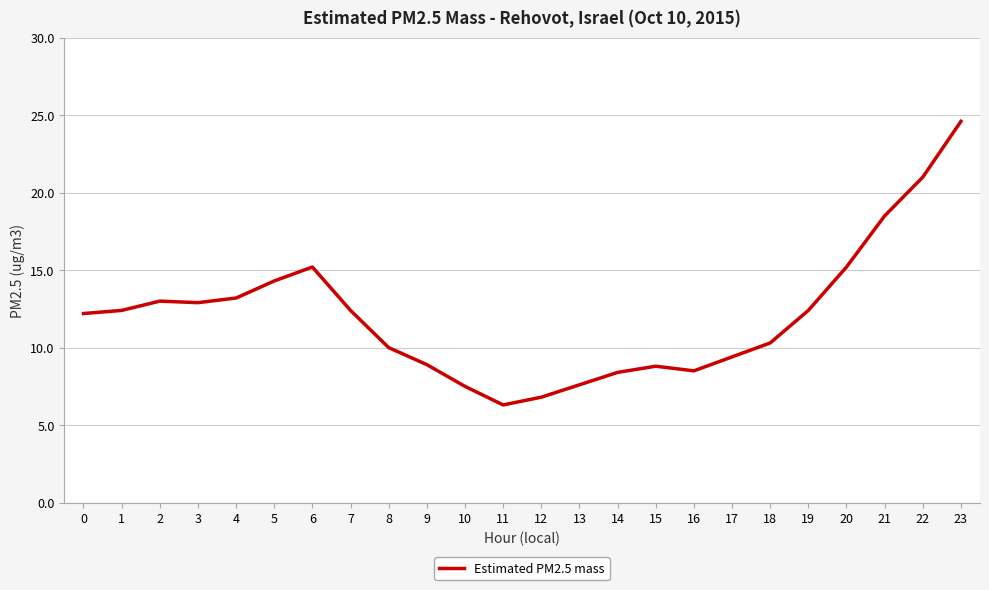

What is the smallest value displayed?

6.3